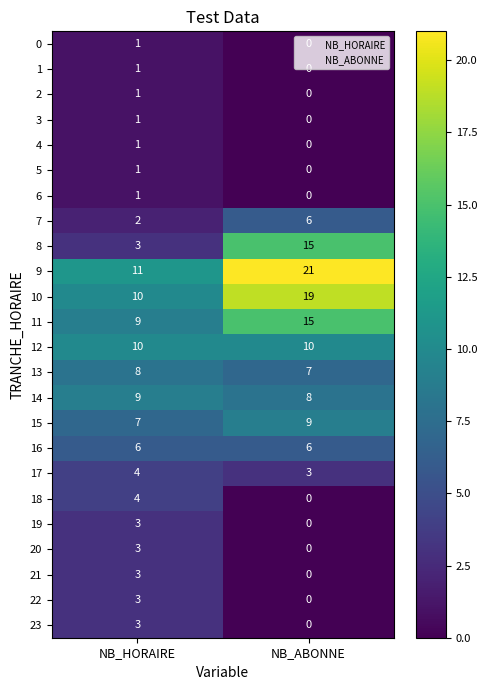

At which label is 11 closest to 12?

NB_HORAIRE